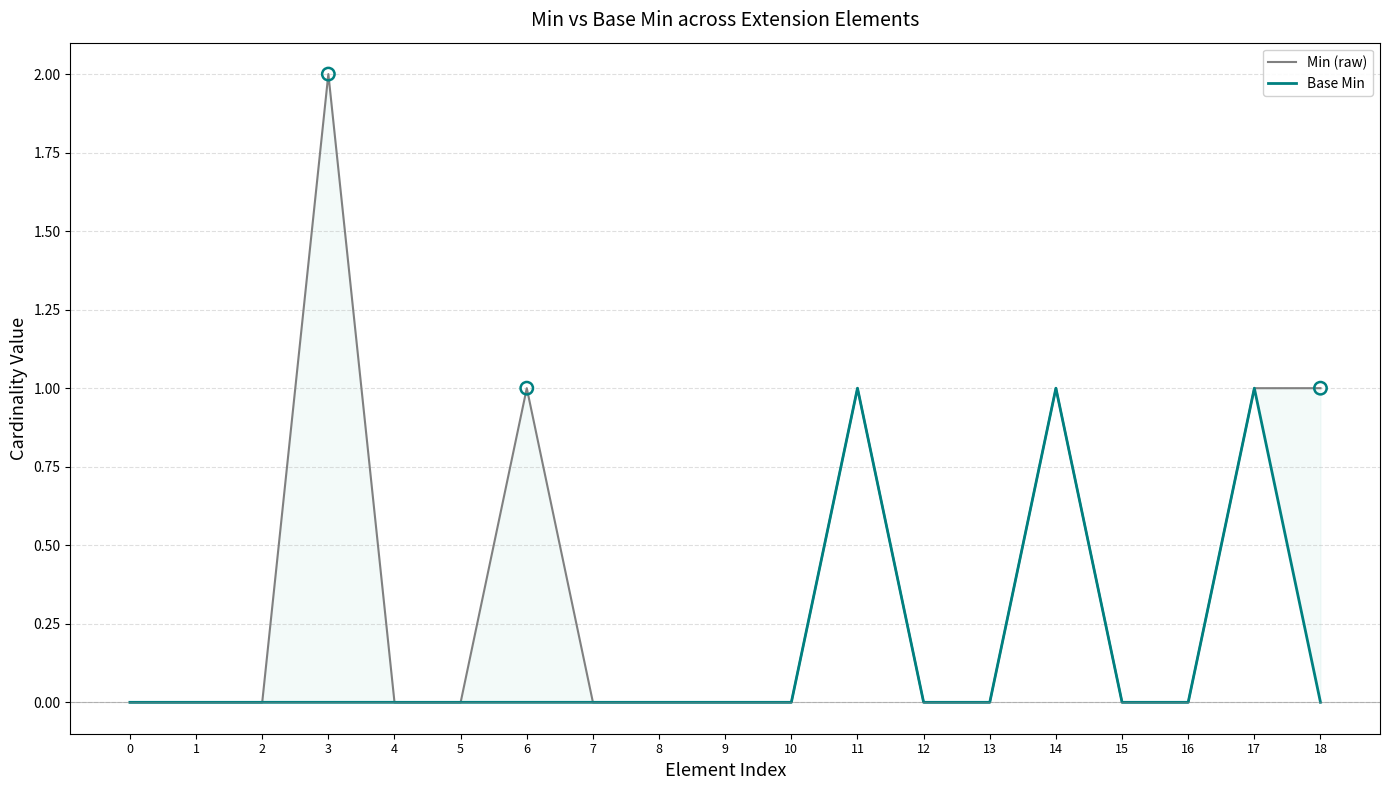

Which series has the widest spread of Y values?

Min (raw)